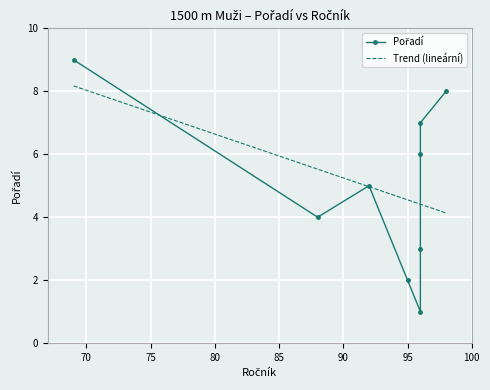

The chart shows a value of 3 at Čech Jan. True or false?

True